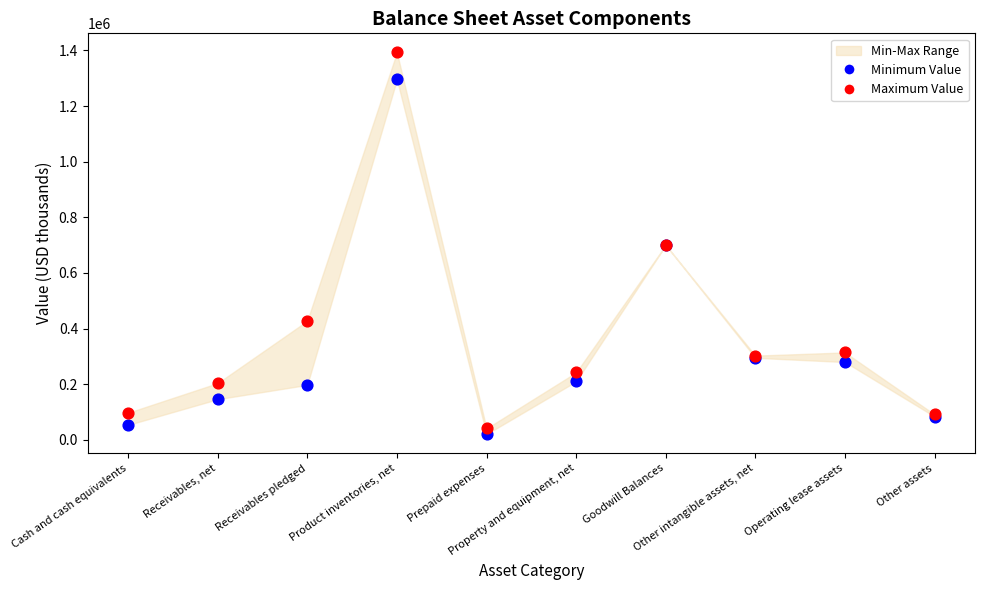

Which series has the largest Y range (max minus min)?

Maximum Value